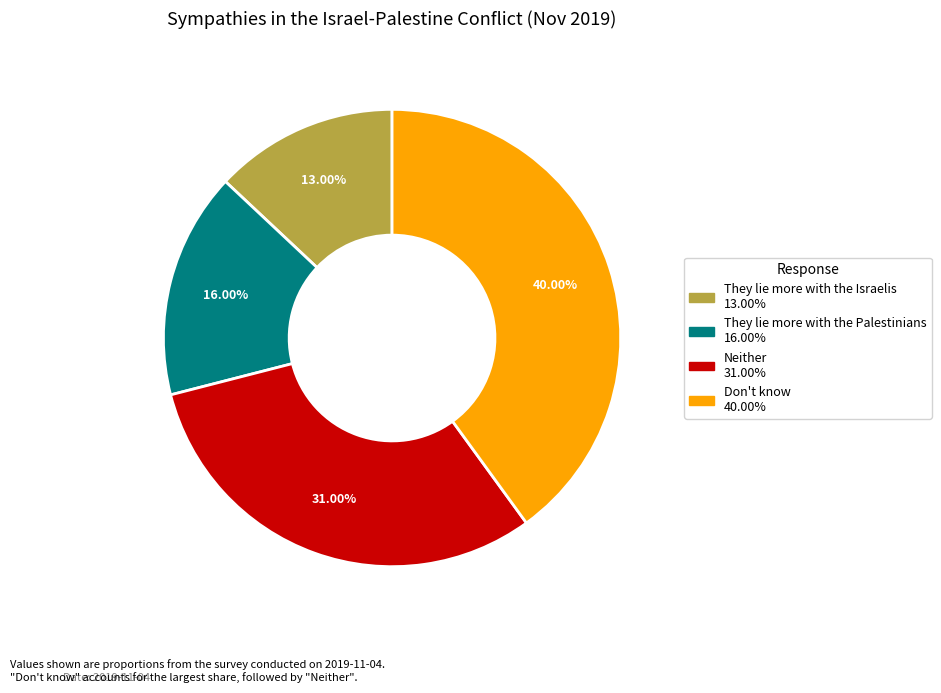

Do They lie more with the Palestinians and Don't know together represent more than half of the pie?

Yes